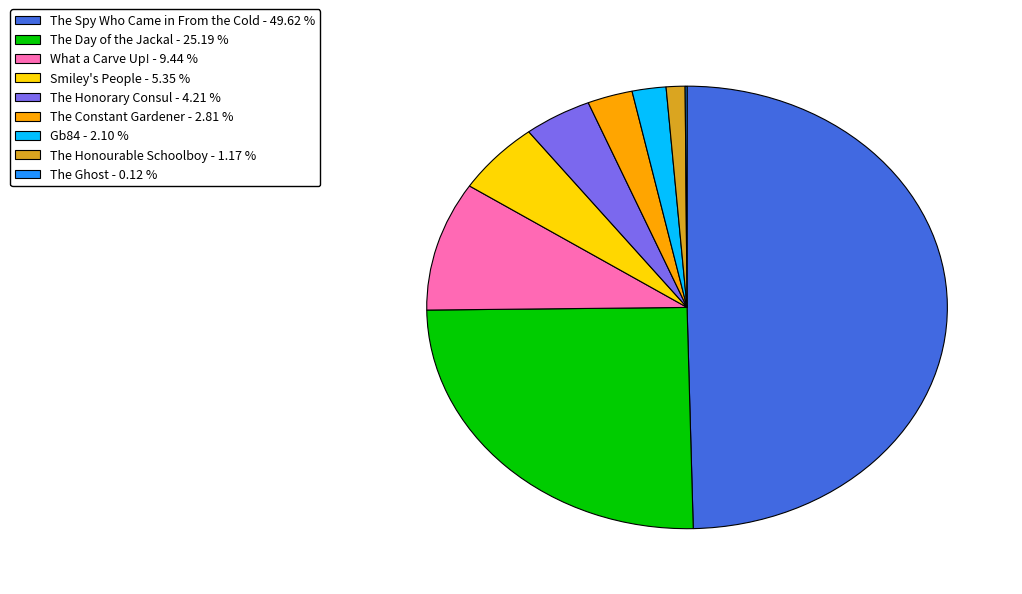

The The Honourable Schoolboy slice represents 1% of the pie. True or false?

True